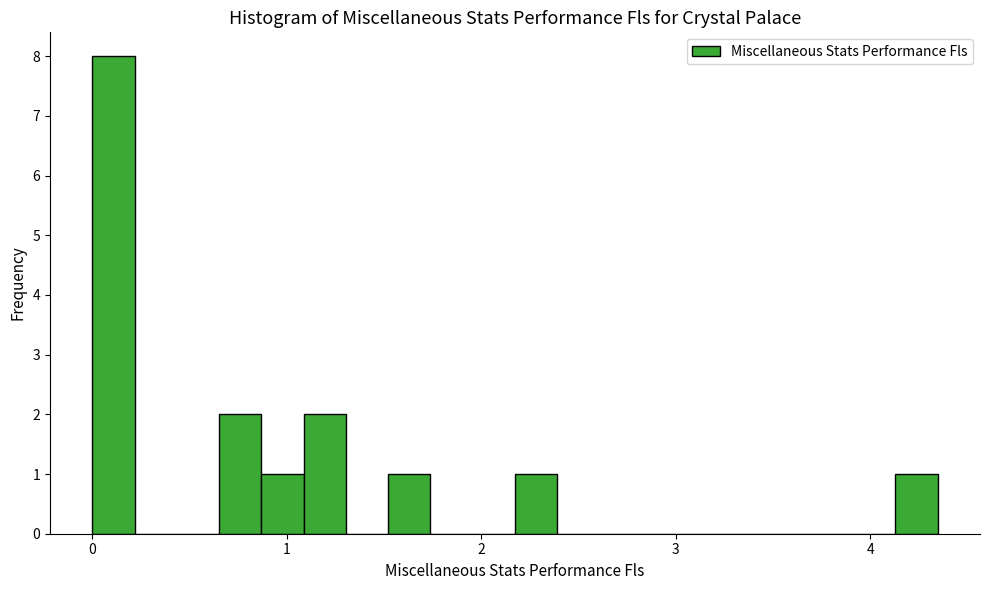

Read against the x-axis, roughly where is the centre of the tallest bar?

0.1